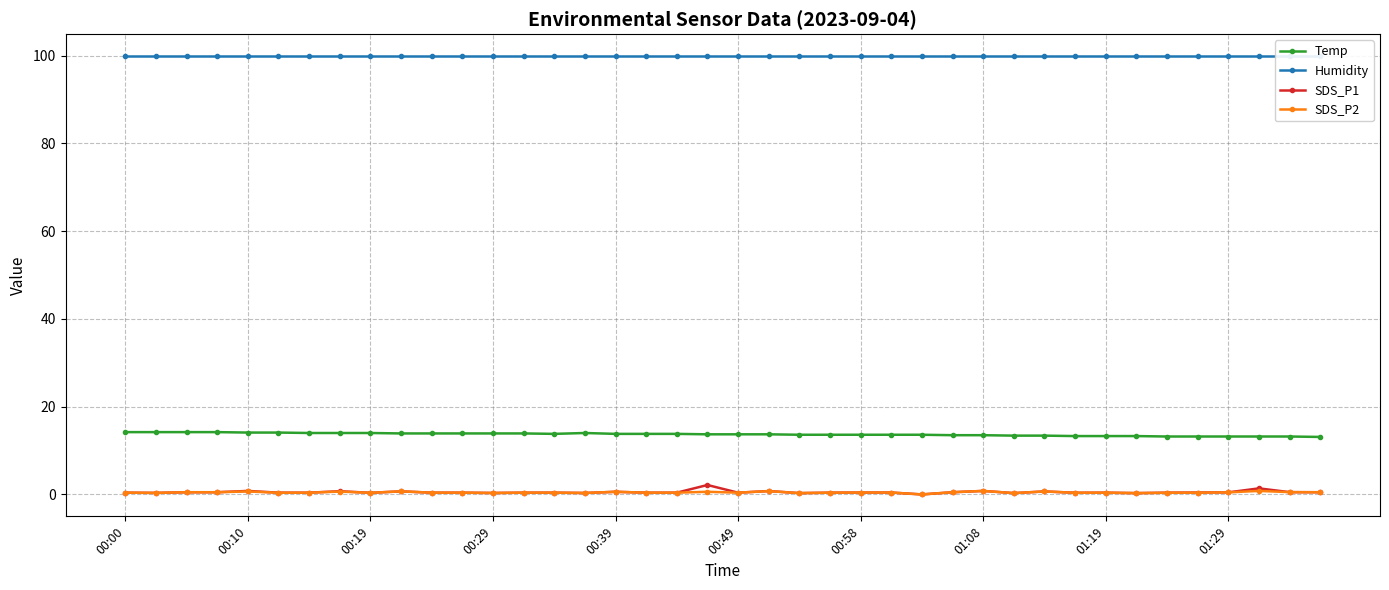

True or false: SDS_P2 has more than 2 points higher than both neighbors.

True